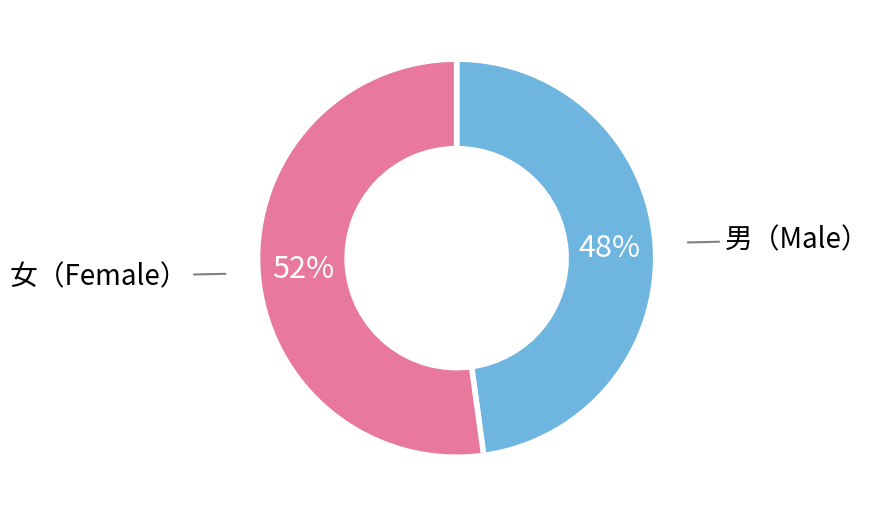

Is there any slice that represents more than half of the pie?

Yes